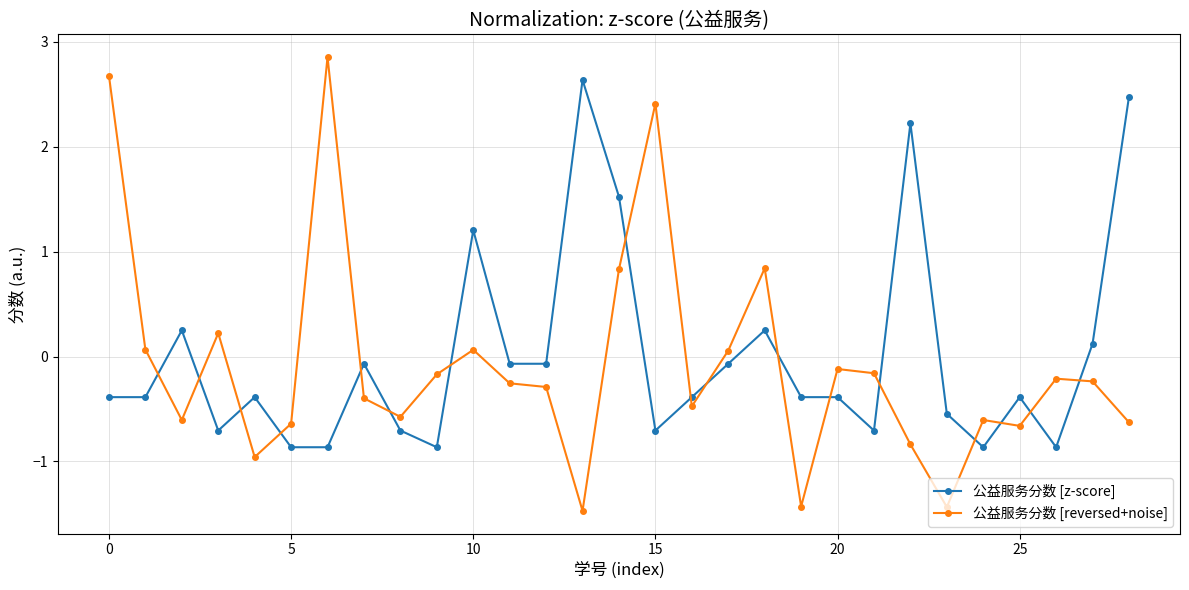

What is the difference between the maximum and minimum values in the 公益服务分数 [z-score] series?

3.5